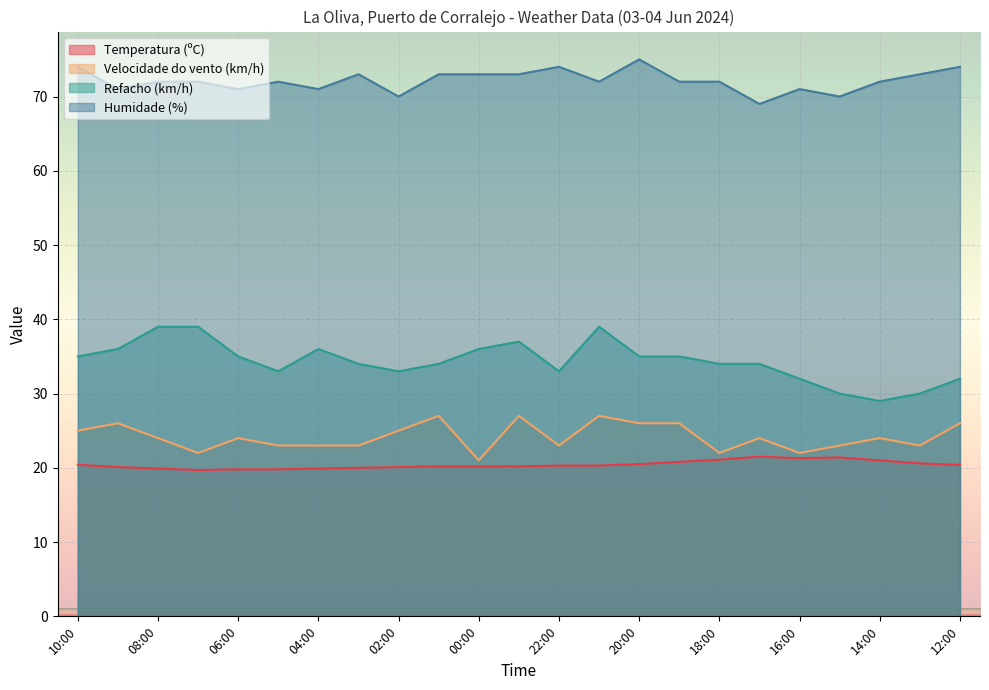

True or false: Temperatura (ºC) and Refacho (km/h) intersect in this chart.

False